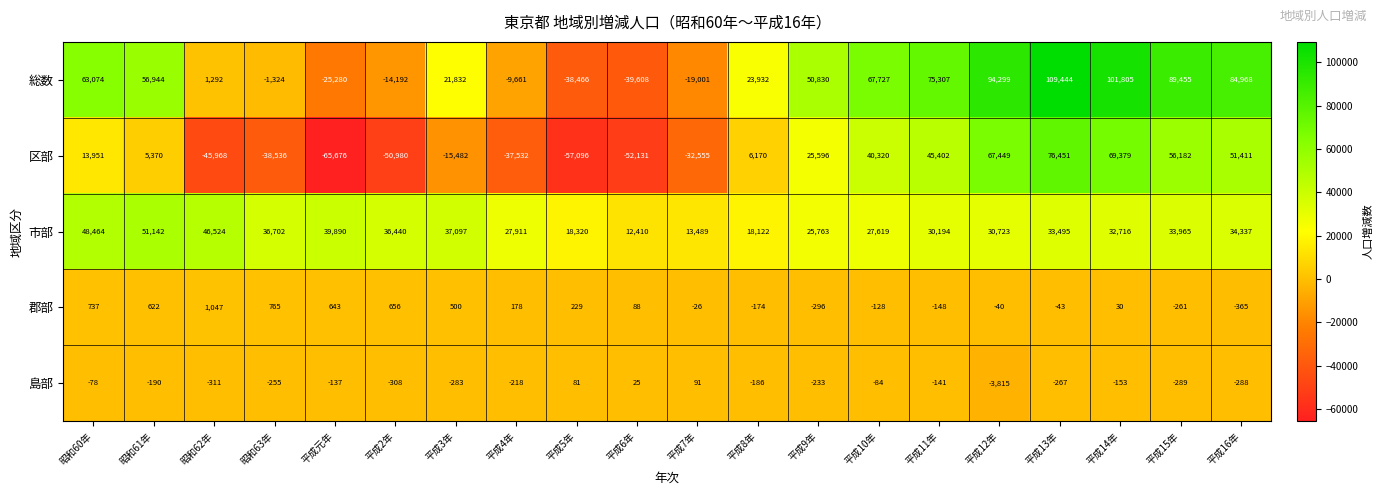

At which category is the sum across all series the highest?

平成13年